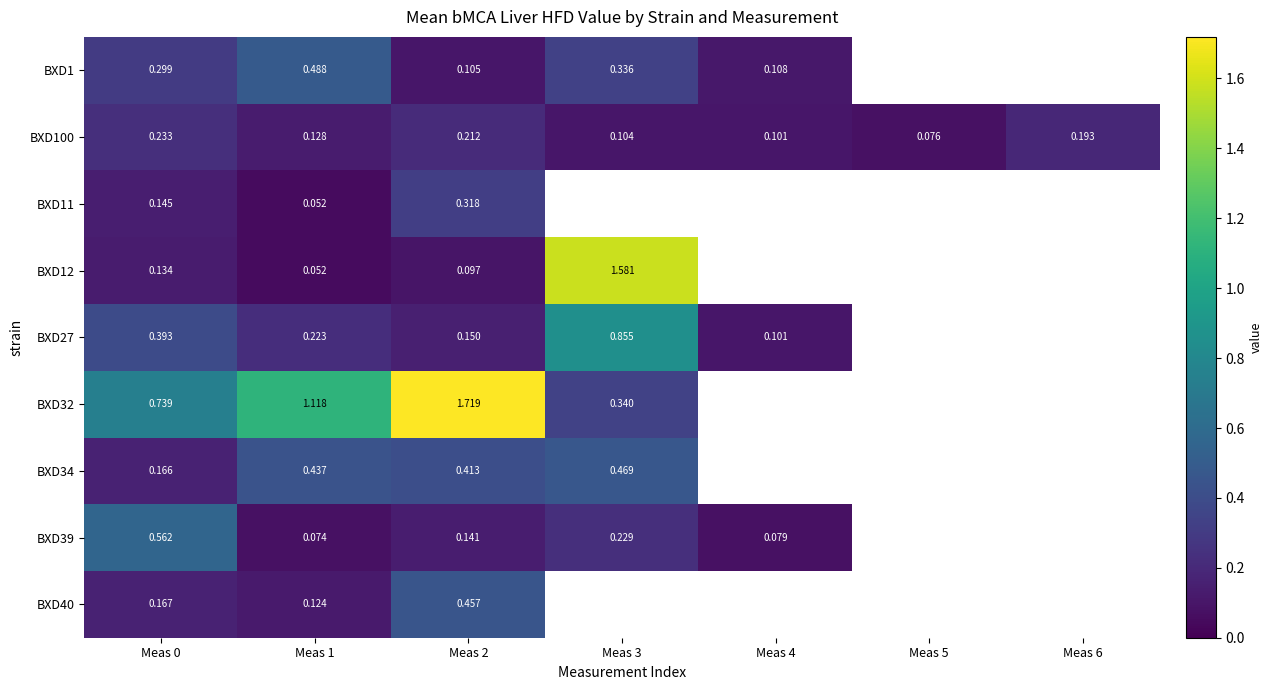

How many distinct data groups are displayed?

9